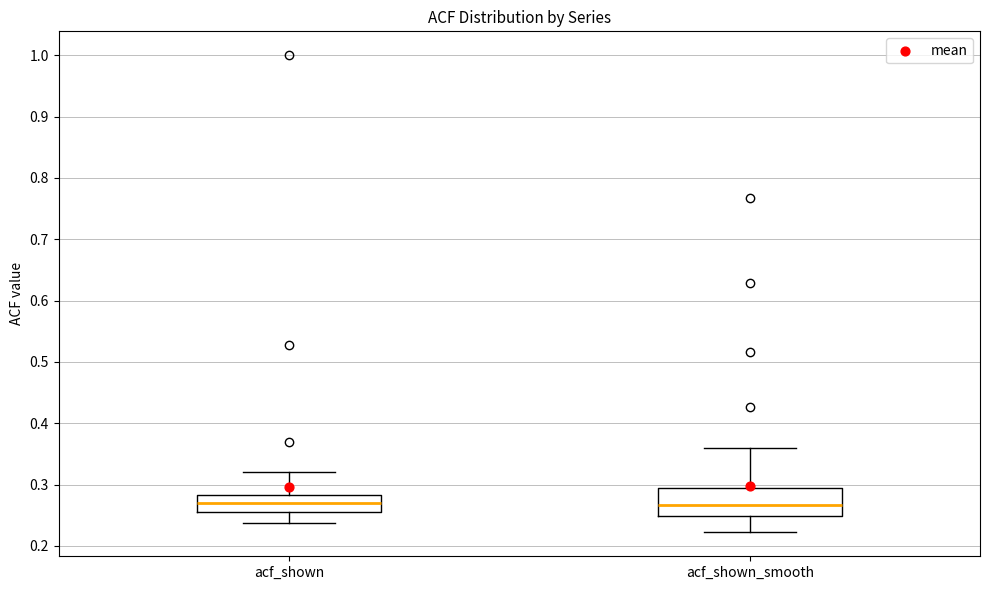

Reading left to right, read every box against the y-axis: the position of its median line, the range the box covers, and the ends of its whiskers. The values are not printed on the chart, so give them approximately, as read against the axis.

acf_shown: median 0.27, box 0.26 to 0.28, whiskers 0.24 to 0.32
acf_shown_smooth: median 0.27, box 0.25 to 0.29, whiskers 0.22 to 0.36